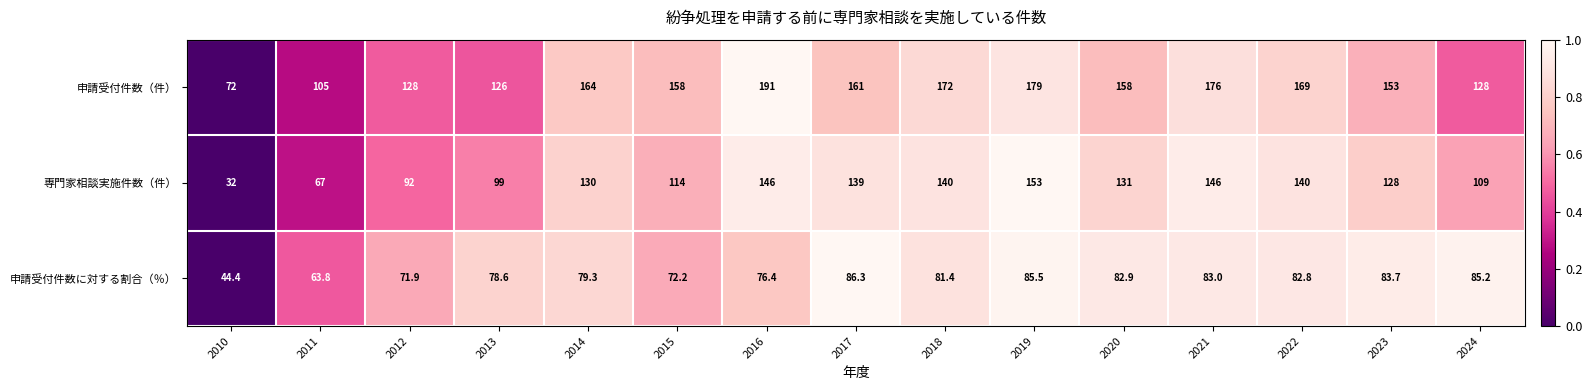

What is the approximate value of 専門家相談実施件数（件） at 2018?

140.0